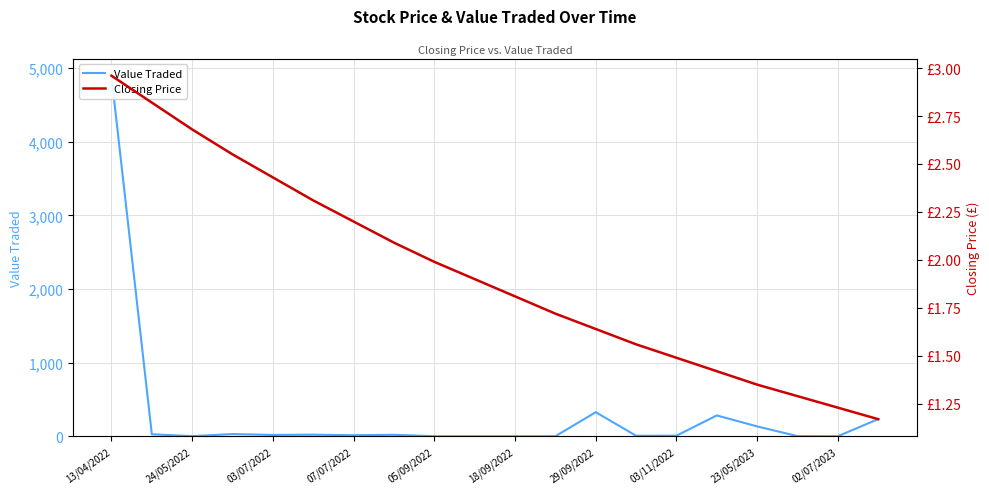

How many interior local peaks does the Value Traded series have?

5